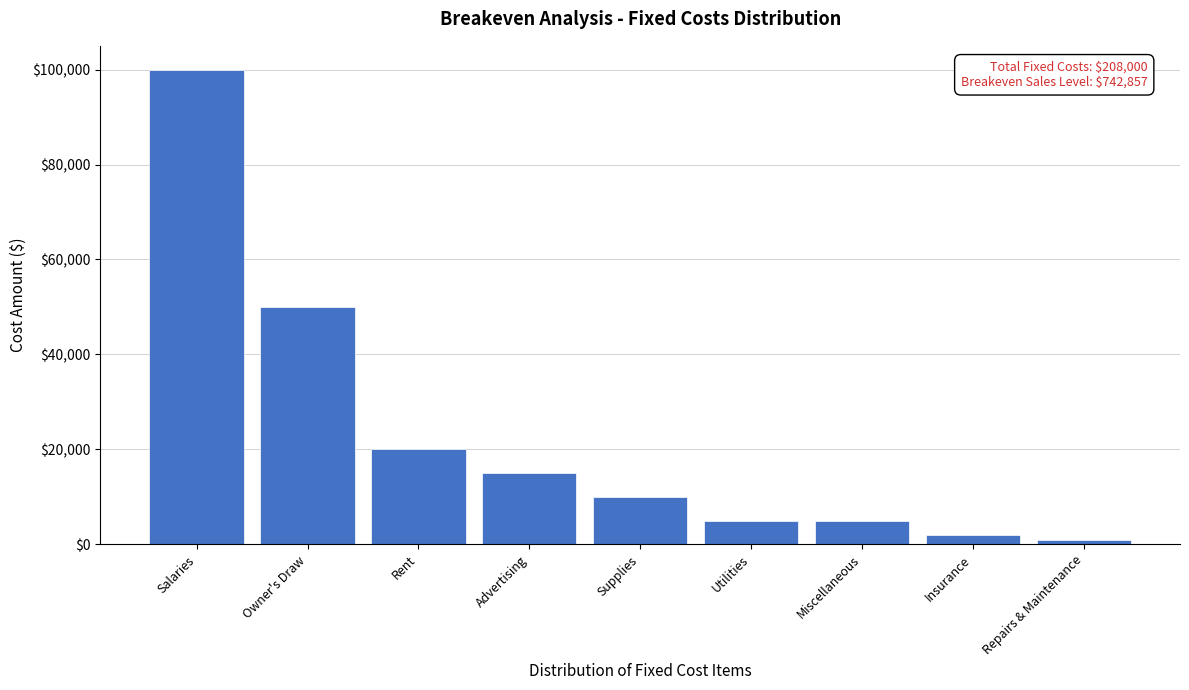

Reading left to right, extract all data points from this chart.

Salaries=100000	Owner's Draw=50000	Rent=20000	Advertising=15000	Supplies=10000	Utilities=5000	Miscellaneous=5000	Insurance=2000	Repairs & Maintenance=1000